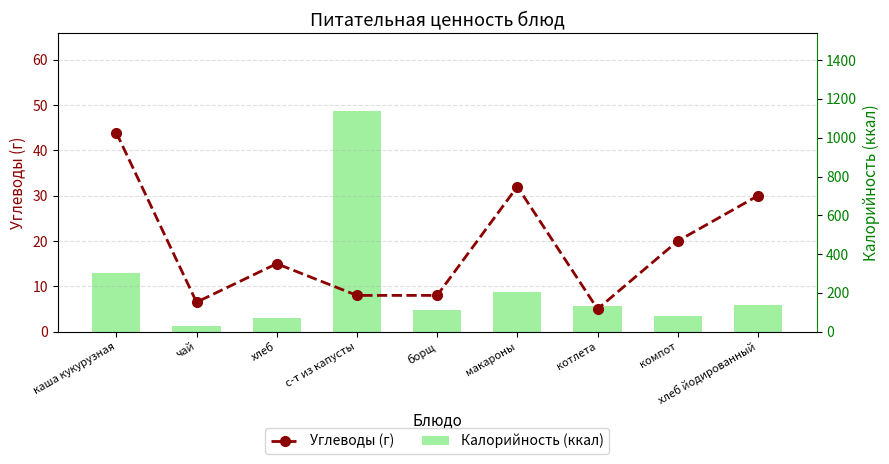

At which category is the sum across all series the highest?

с-т из капусты